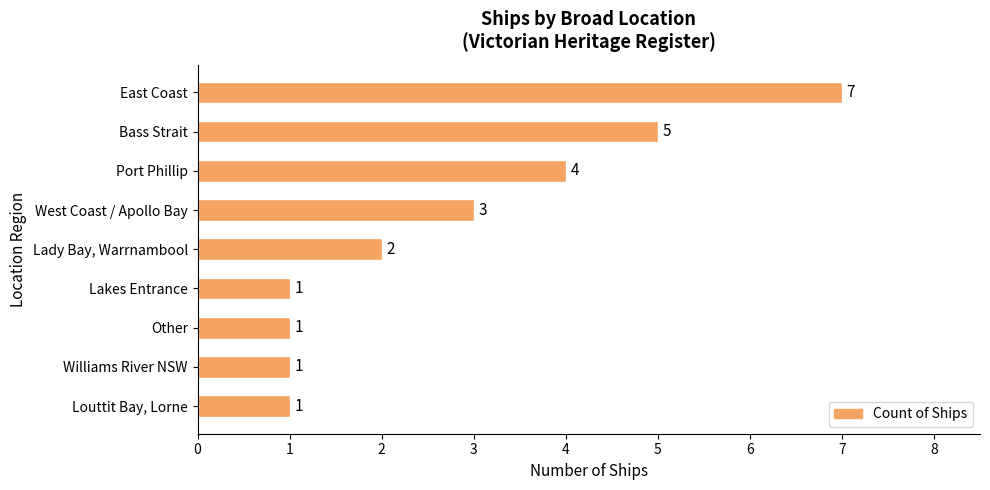

Between Lady Bay, Warrnambool and Louttit Bay, Lorne, which is larger?

Lady Bay, Warrnambool